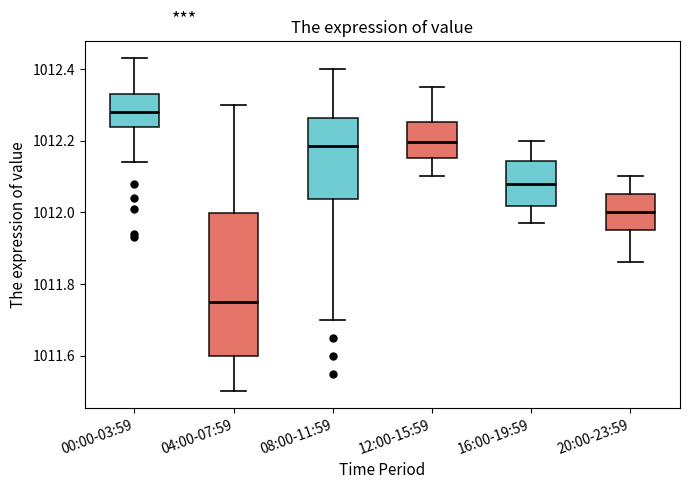

Reading left to right, read every box against the y-axis: the position of its median line, the range the box covers, and the ends of its whiskers. The values are not printed on the chart, so give them approximately, as read against the axis.

00:00-03:59: median 1012.28, box 1012.24 to 1012.34, whiskers 1012.14 to 1012.44
04:00-07:59: median 1011.76, box 1011.60 to 1012.00, whiskers 1011.50 to 1012.30
08:00-11:59: median 1012.18, box 1012.04 to 1012.26, whiskers 1011.70 to 1012.40
12:00-15:59: median 1012.20, box 1012.16 to 1012.26, whiskers 1012.10 to 1012.36
16:00-19:59: median 1012.08, box 1012.02 to 1012.14, whiskers 1011.98 to 1012.20
20:00-23:59: median 1012.00, box 1011.96 to 1012.06, whiskers 1011.86 to 1012.10